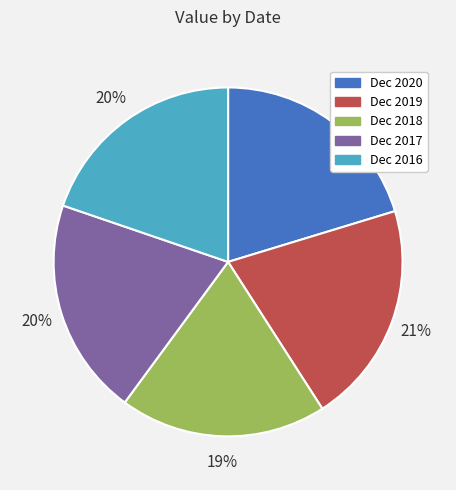

Does Dec 2020 account for over 50% of the chart?

No